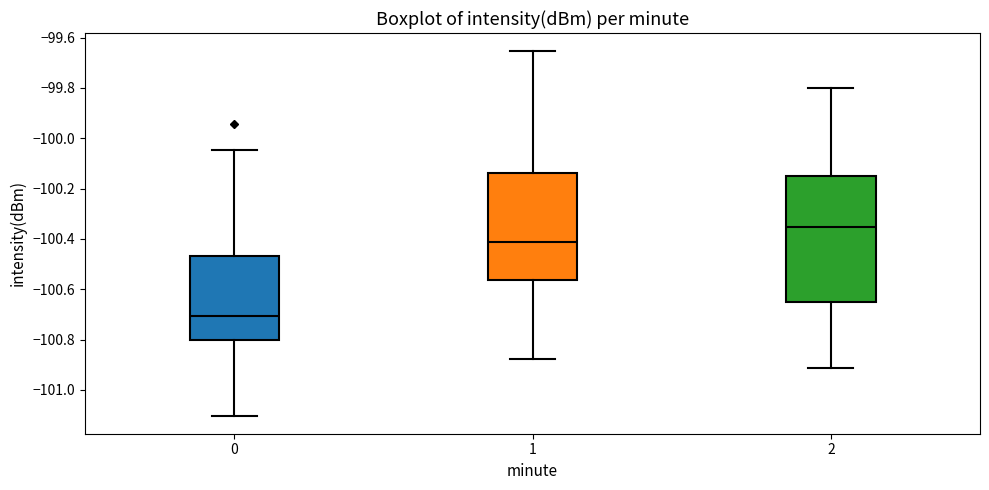

Which box's median line is the highest?

2